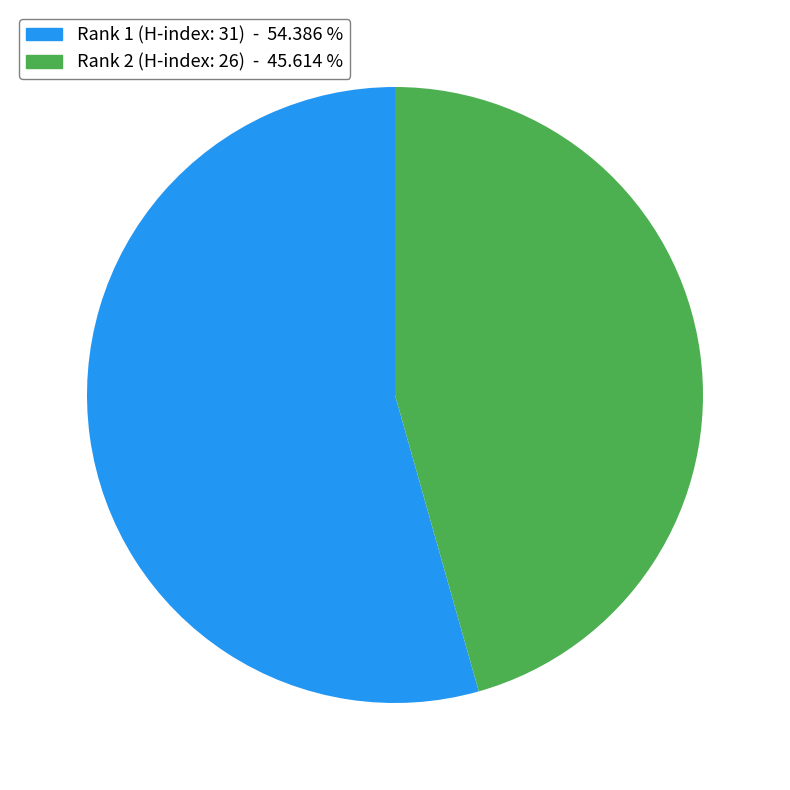

Does any single category account for the majority?

Yes